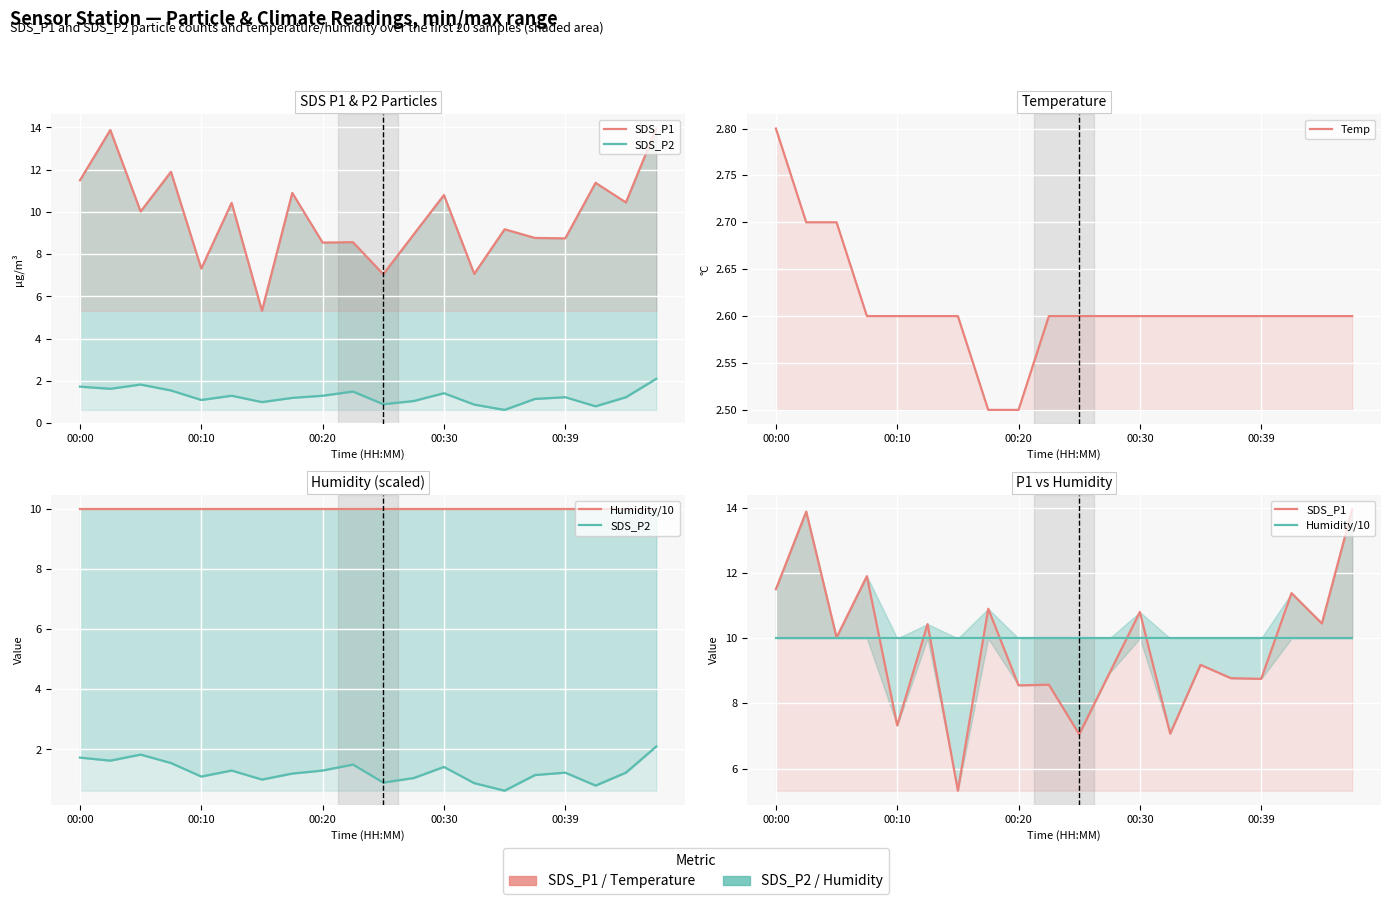

Reading left to right, what are all the values shown in this chart?

SDS_P1: 11.5	13.9	10.0	11.9	7.3	10.4	5.3	10.9	8.6	8.6	7.0	8.9	10.8	7.1	9.2	8.8	8.8	11.4	10.4	13.9
SDS_P2: 1.7	1.6	1.8	1.6	1.1	1.3	1.0	1.2	1.3	1.5	0.9	1.1	1.4	0.9	0.6	1.1	1.2	0.8	1.2	2.1
Temp: 2.8	2.7	2.7	2.6	2.6	2.6	2.6	2.5	2.5	2.6	2.6	2.6	2.6	2.6	2.6	2.6	2.6	2.6	2.6	2.6
Humidity/10: 10.0	10.0	10.0	10.0	10.0	10.0	10.0	10.0	10.0	10.0	10.0	10.0	10.0	10.0	10.0	10.0	10.0	10.0	10.0	10.0